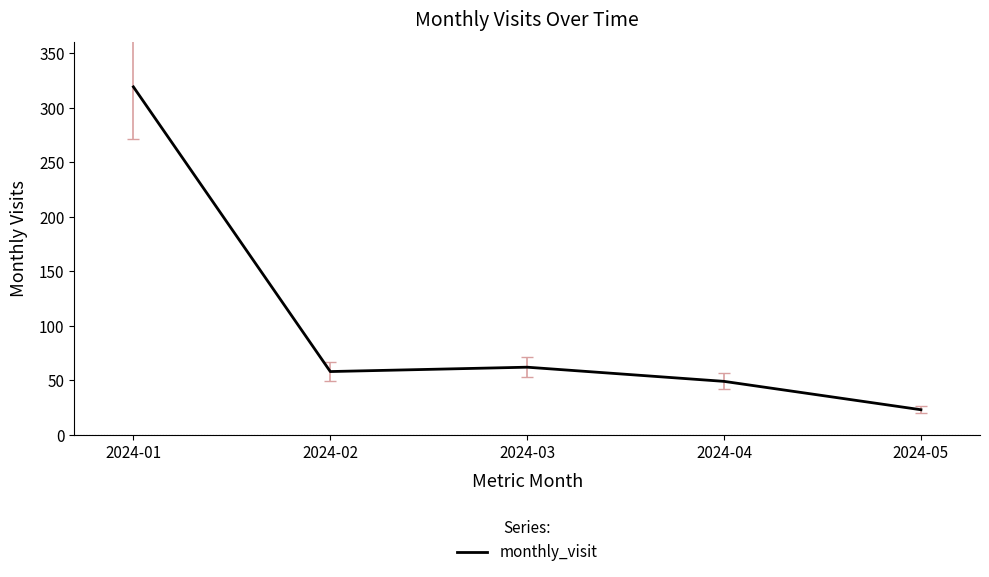

Which has a higher value, 2024-05 or 2024-01?

2024-01